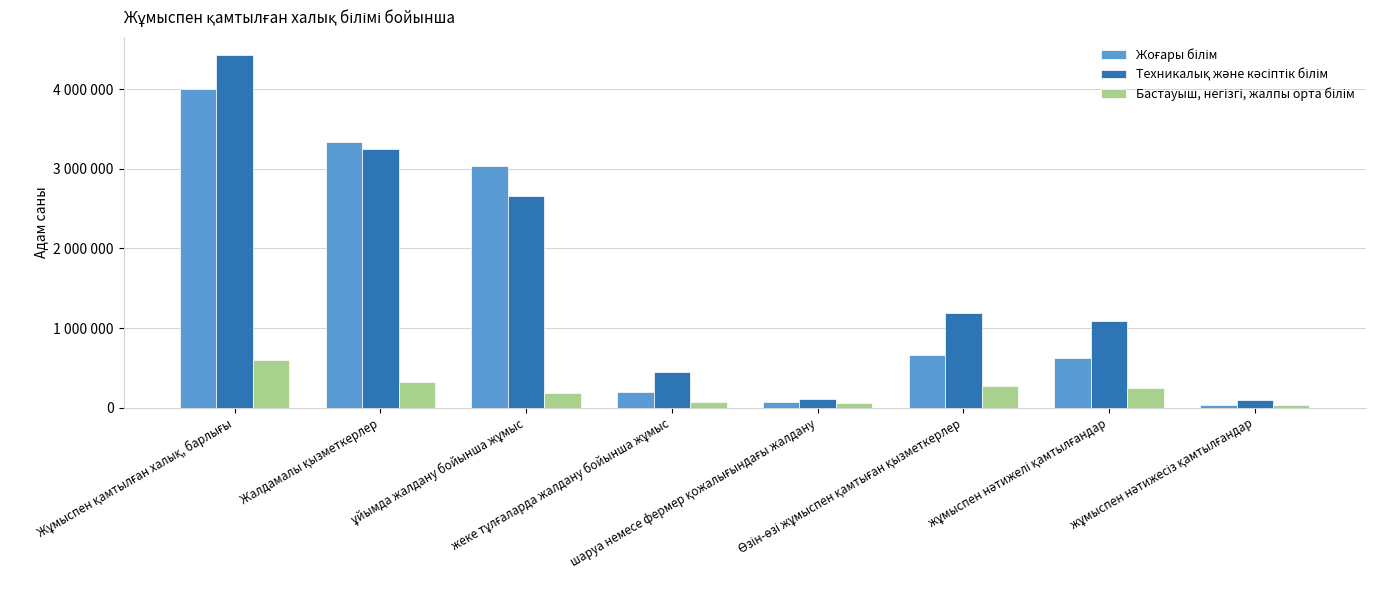

Are the bars grouped side by side (vs. stacked)?

Yes